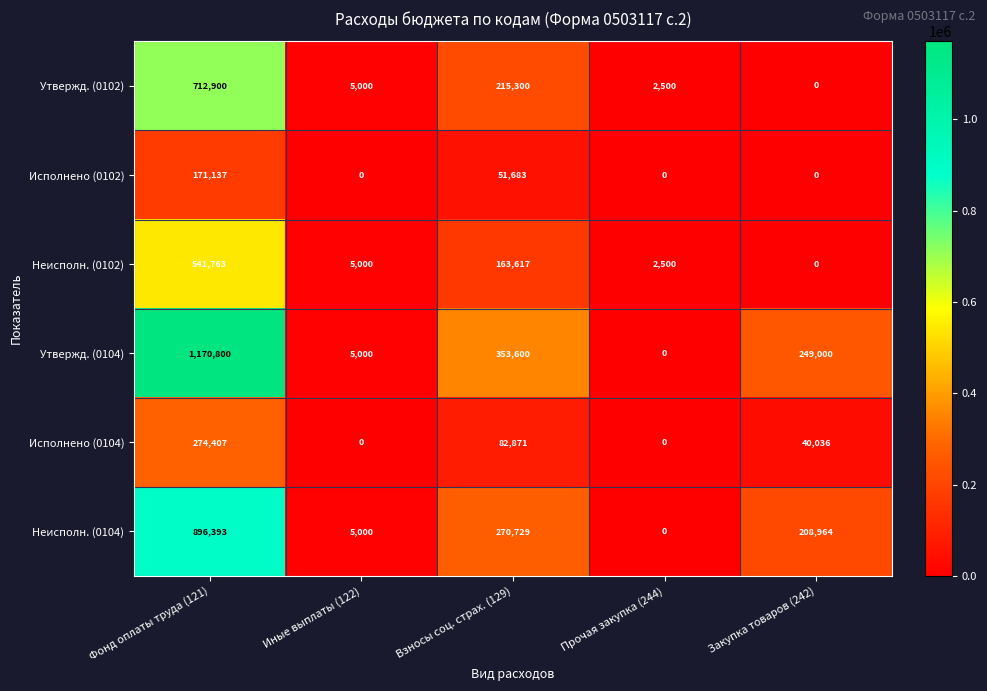

At which category is the sum across all series the highest?

Фонд оплаты труда (121)